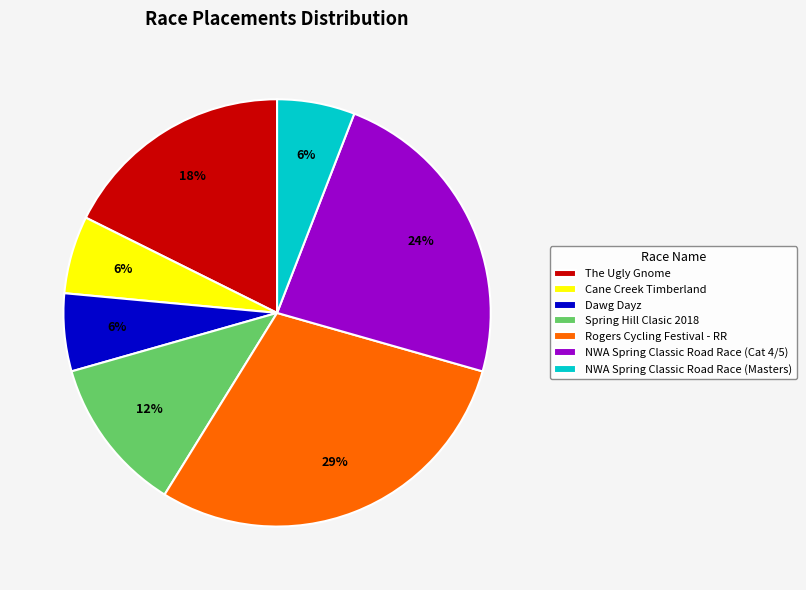

How many slices are in this pie chart?

7